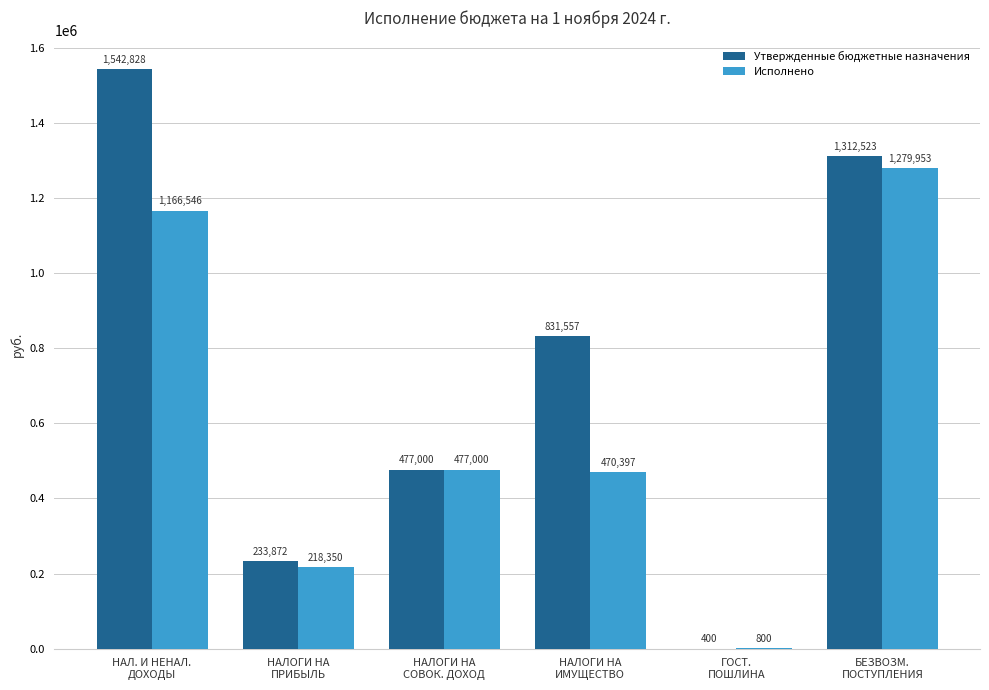

The value of Утвержденные бюджетные назначения at НАЛОГИ НА
ИМУЩЕСТВО is 1290953.5. True or false?

False